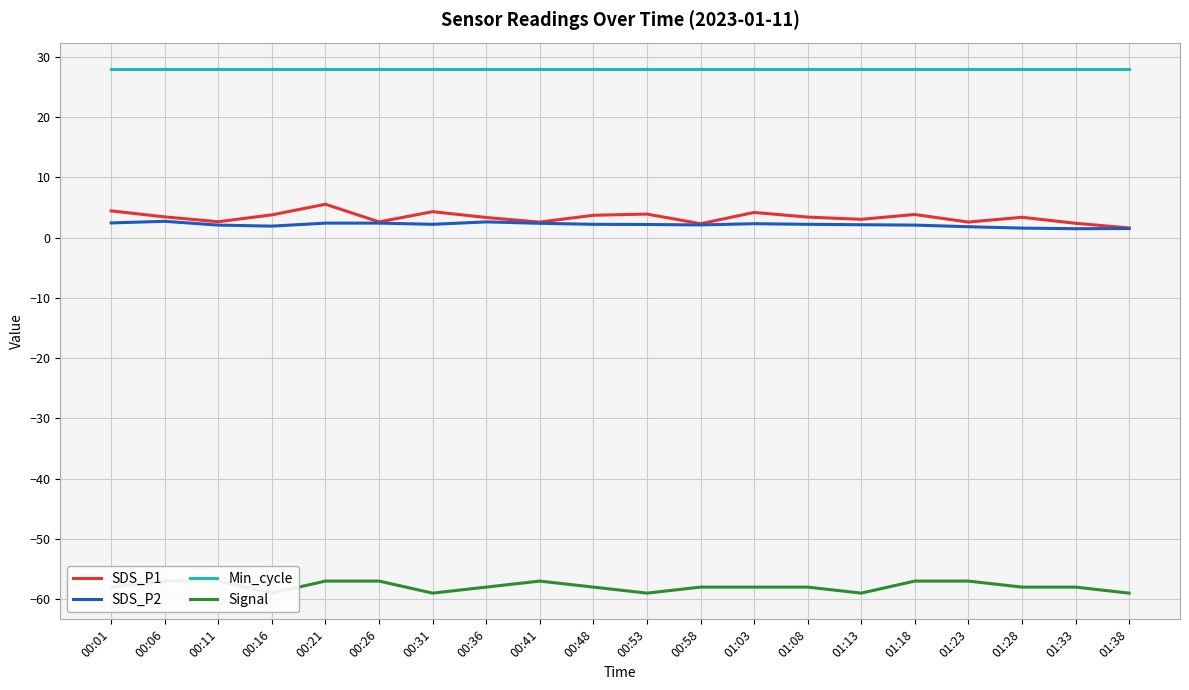

Where is Min_cycle nearest to the value 28?

00:01